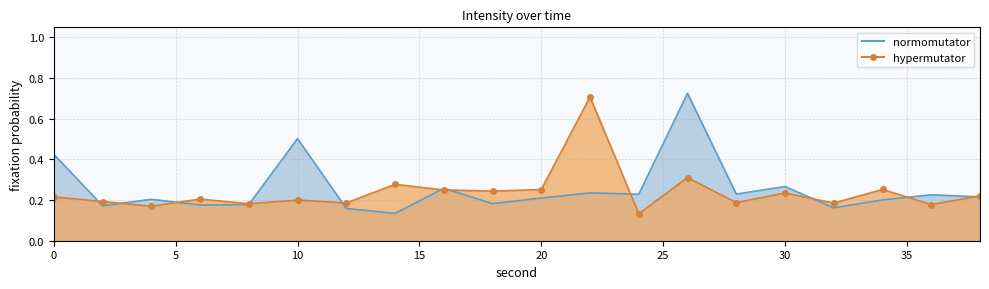

What is the spread (max minus min) of values at 14?

0.1